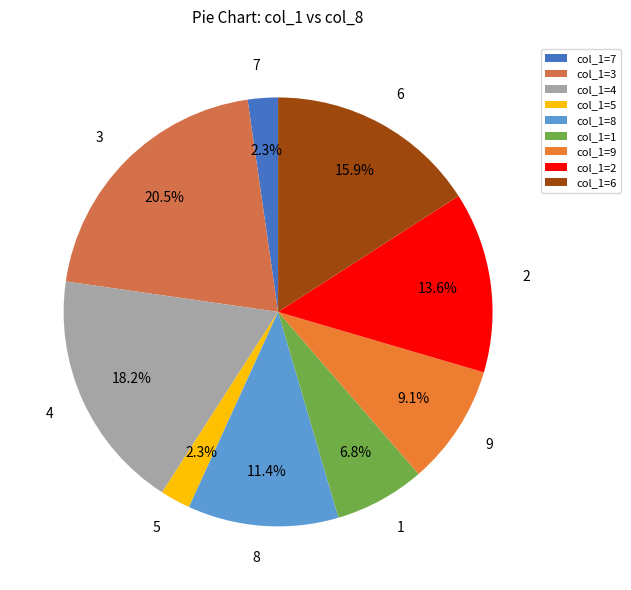

Is it true that 7 is 11% of the pie?

False